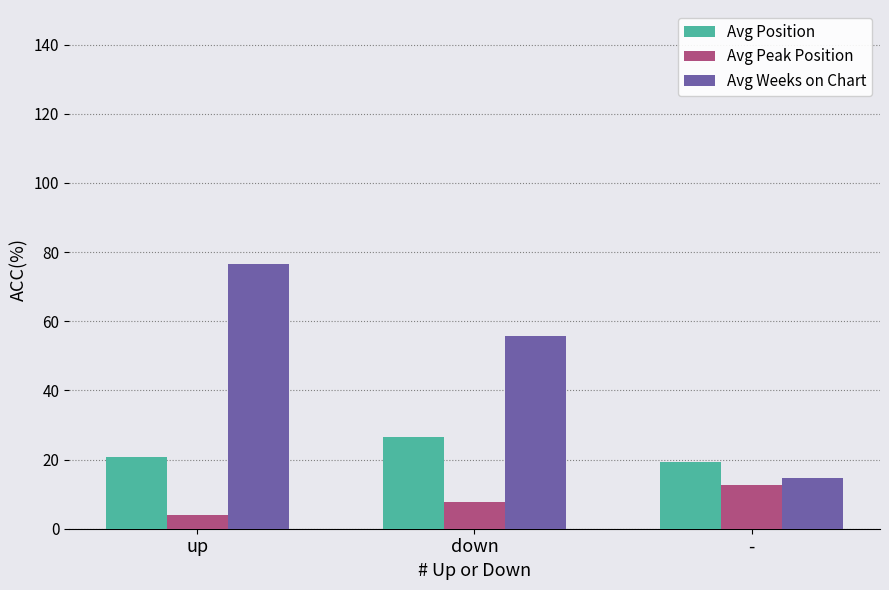

What are all the series names shown in the legend?

Avg Position, Avg Peak Position, Avg Weeks on Chart